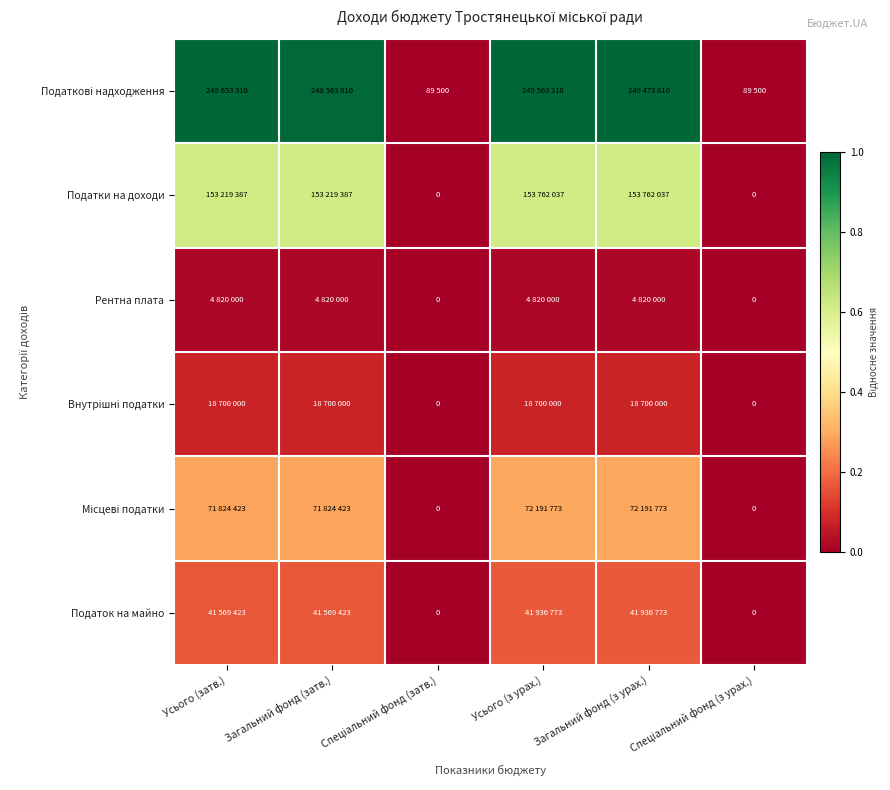

List the series in order of their peak value, lowest first.

Рентна плата, Внутрішні податки, Податок на майно, Місцеві податки, Податки на доходи, Податкові надходження